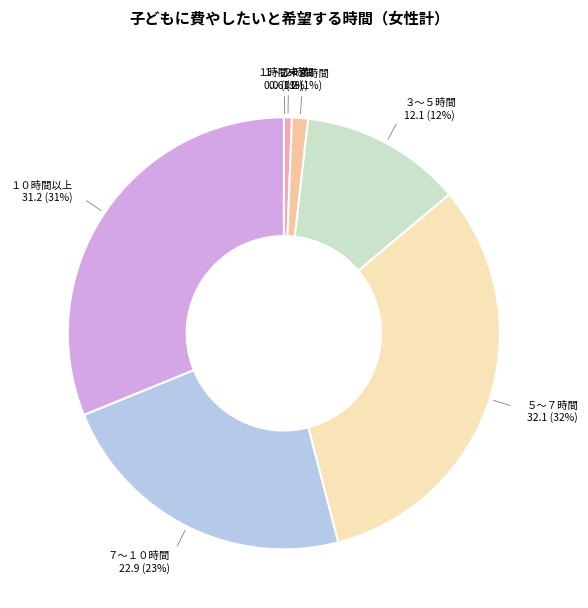

True or false: ５～７時間 accounts for 41% of the total.

False